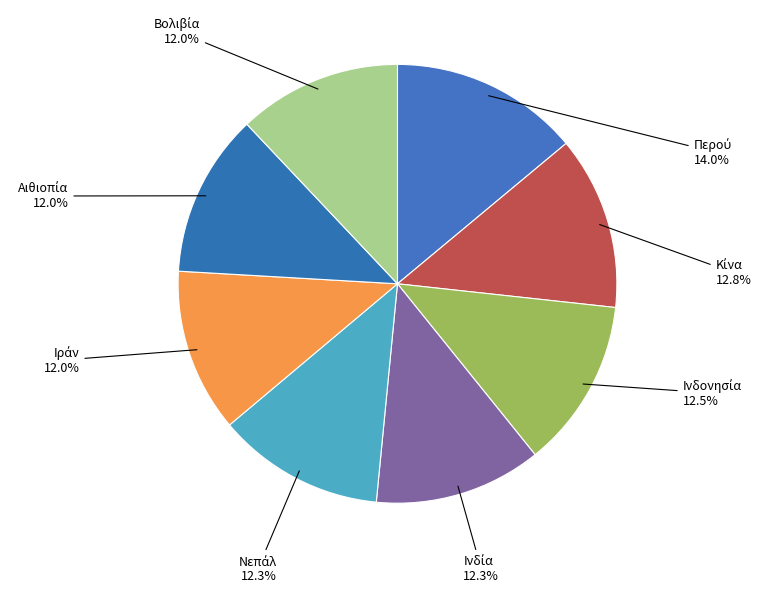

Is there any slice that represents more than half of the pie?

No